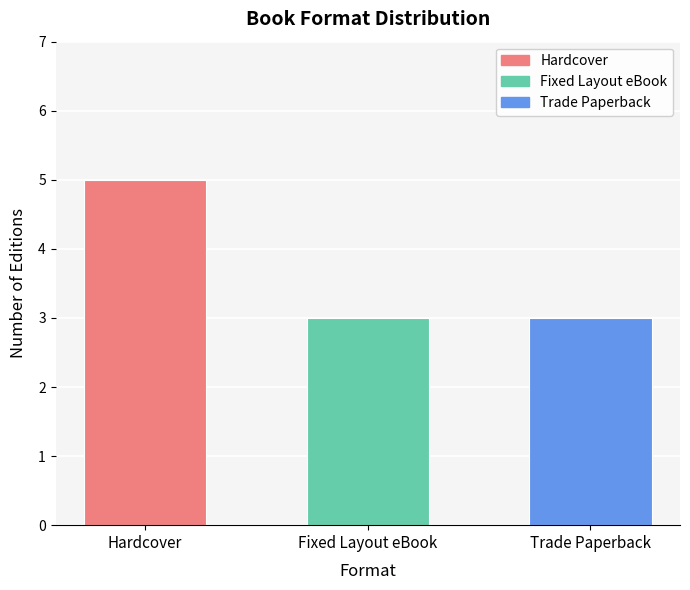

What is the maximum value shown in the chart?

5